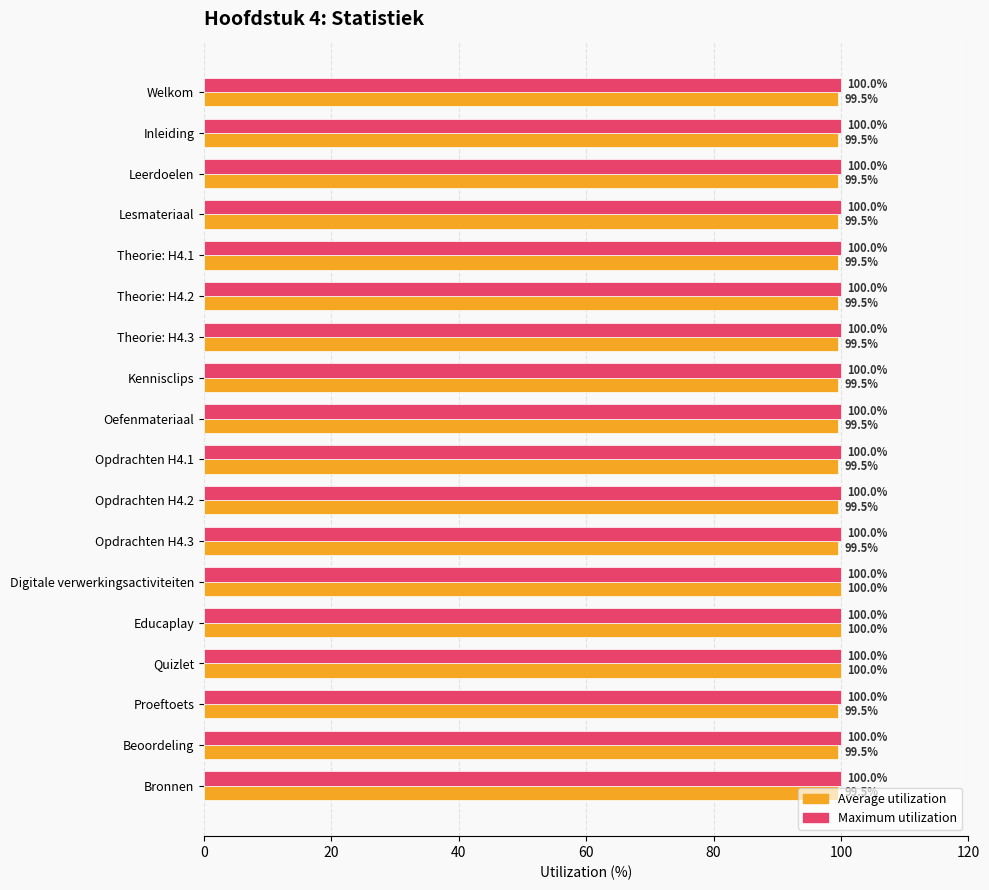

True or false: Maximum utilization has a value of 66.3 at Opdrachten H4.3.

False